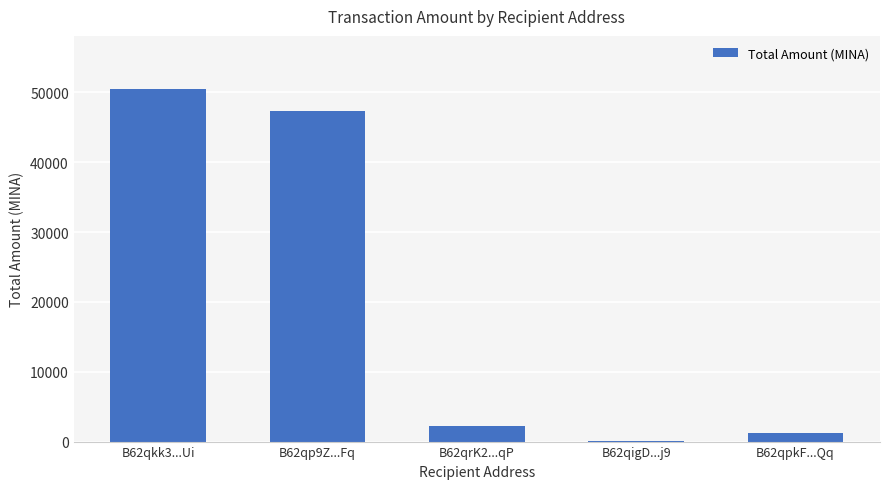

What is the sum of all values?

101501.1